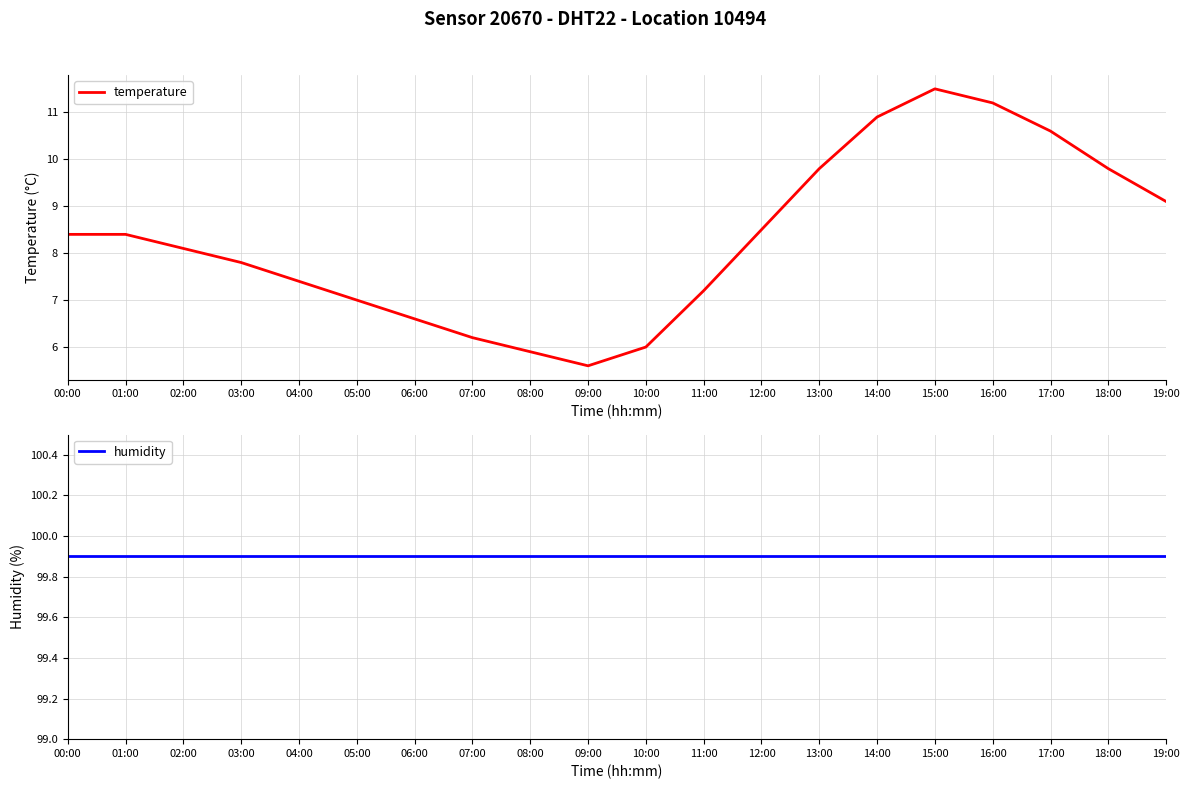

Between 08:00 and 15:00, which series saw the biggest shift?

temperature